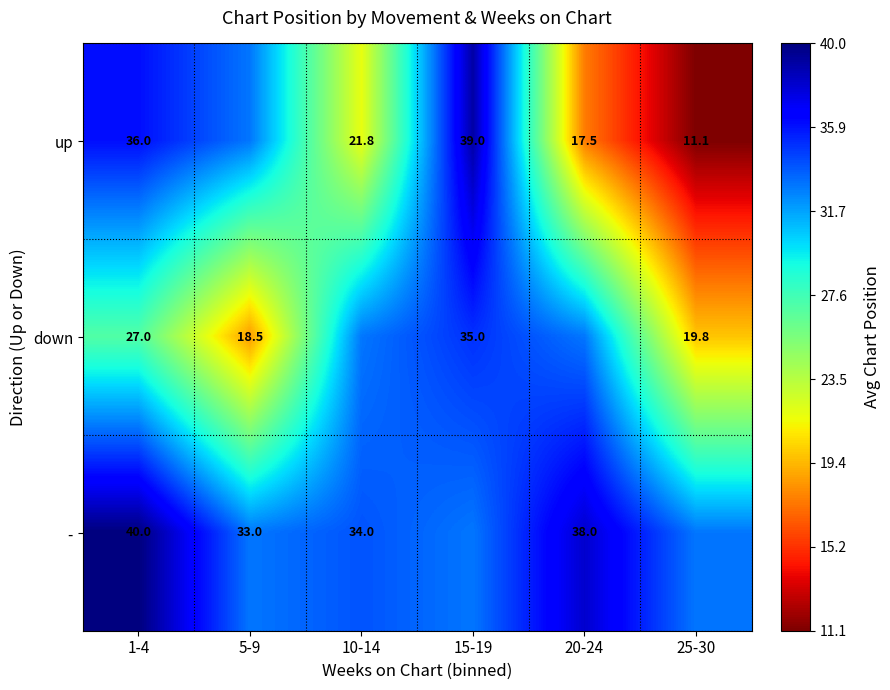

Count the number of data series in this chart.

3